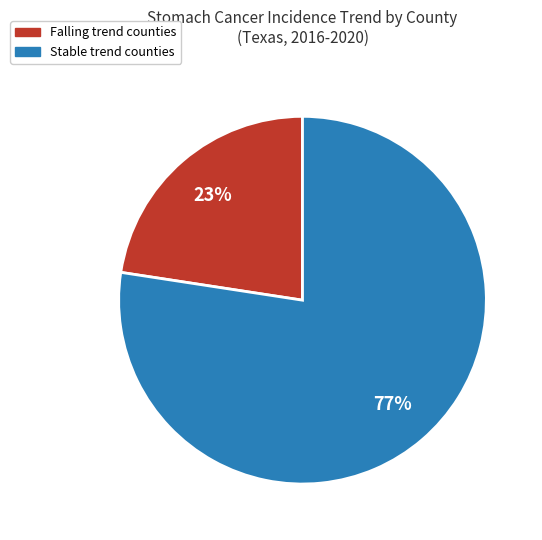

Is there a majority slice in this chart?

Yes